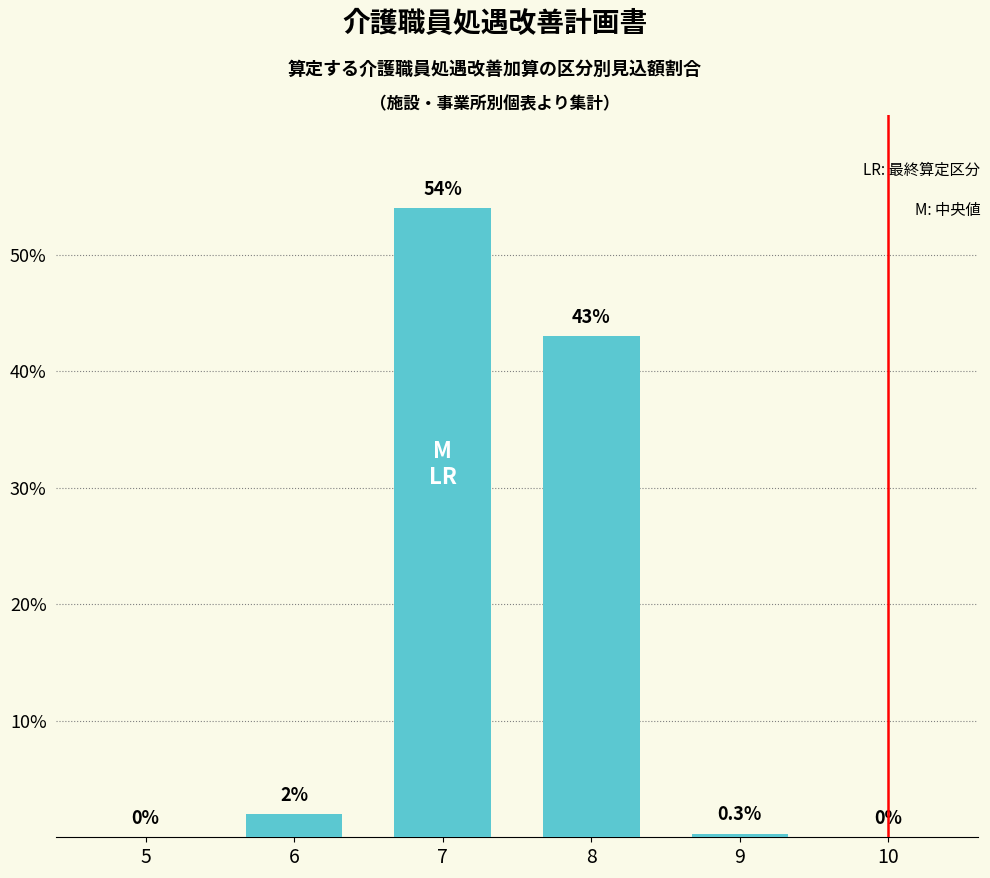

What is the difference between the values at 8 and 10?

43.0